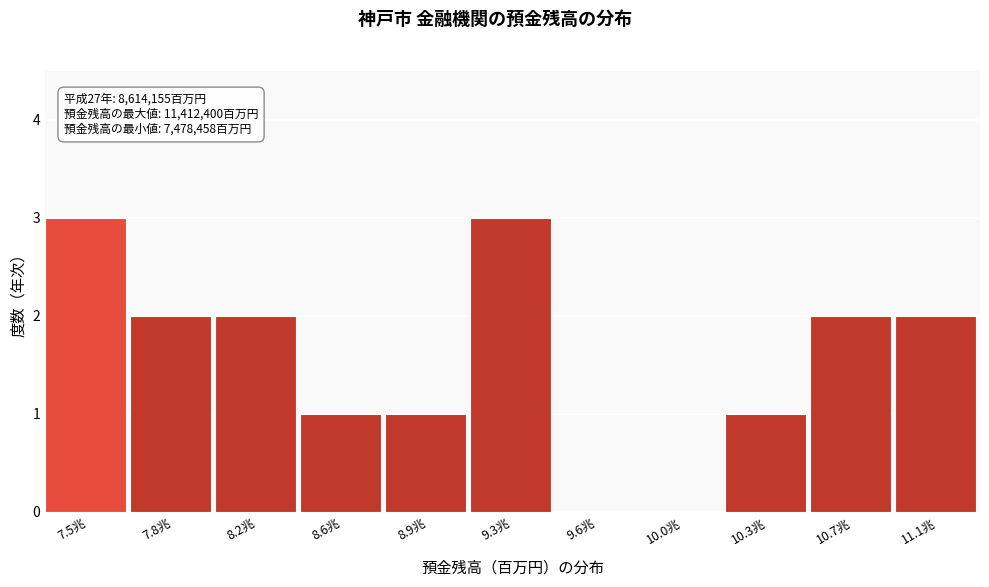

Reading left to right, list all the values displayed in this chart.

7.5兆=3	7.8兆=2	8.2兆=2	8.6兆=1	8.9兆=1	9.3兆=3	9.6兆=0	10.0兆=0	10.3兆=1	10.7兆=2	11.1兆=2